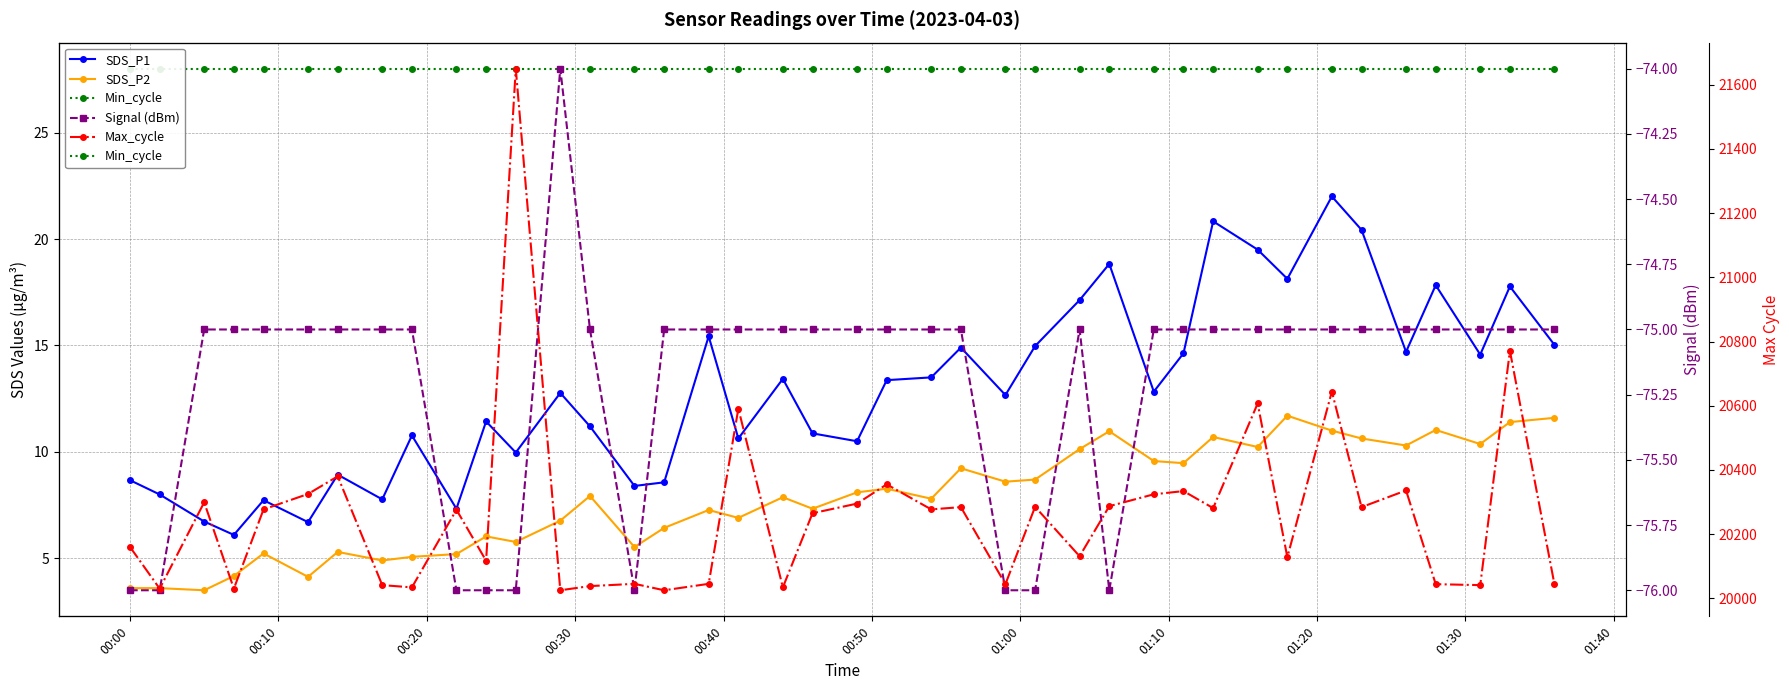

True or false: Min_cycle and Signal (dBm) intersect in this chart.

False